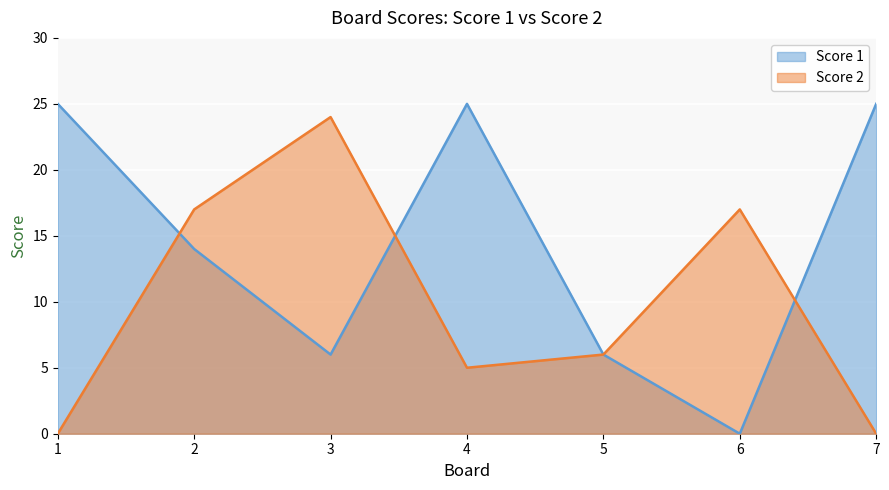

Which series changed the most between 3 and 7?

Score 2